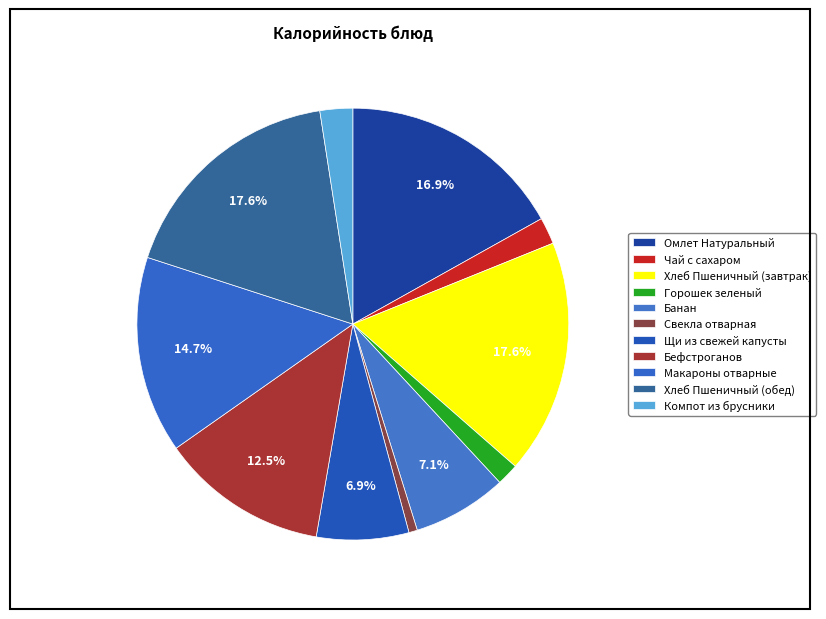

How many segments does this pie chart have?

11